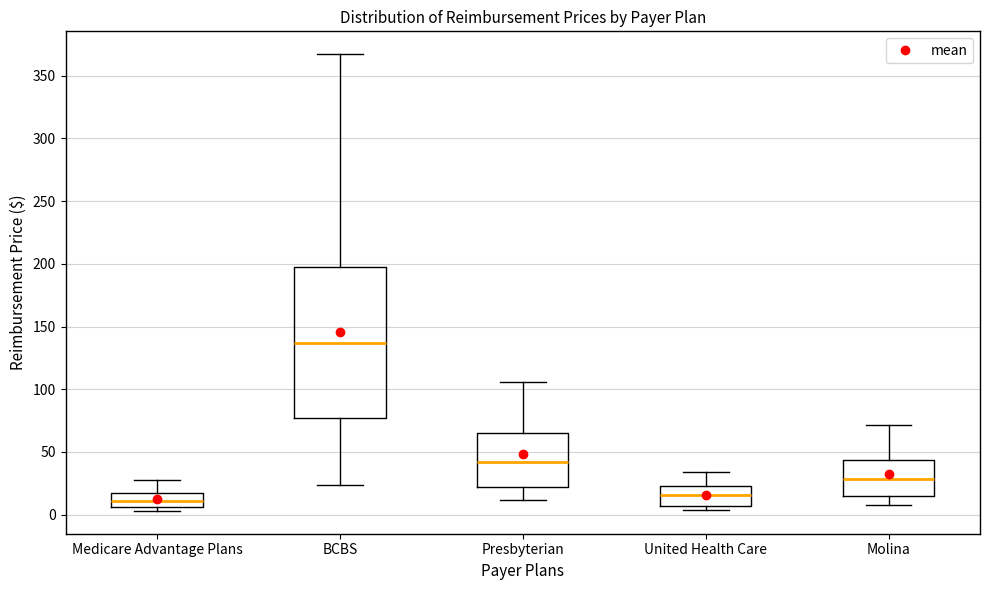

Reading left to right, read every box against the y-axis: the position of its median line, the range the box covers, and the ends of its whiskers. The values are not printed on the chart, so give them approximately, as read against the axis.

Medicare Advantage Plans: median 10, box 5 to 15, whiskers 5 (just below the box's lower edge) to 30
BCBS: median 135, box 75 to 195, whiskers 25 to 365
Presbyterian: median 40, box 20 to 65, whiskers 10 to 105
United Health Care: median 15, box 5 to 25, whiskers 5 (just below the box's lower edge) to 35
Molina: median 30, box 15 to 45, whiskers 10 to 70